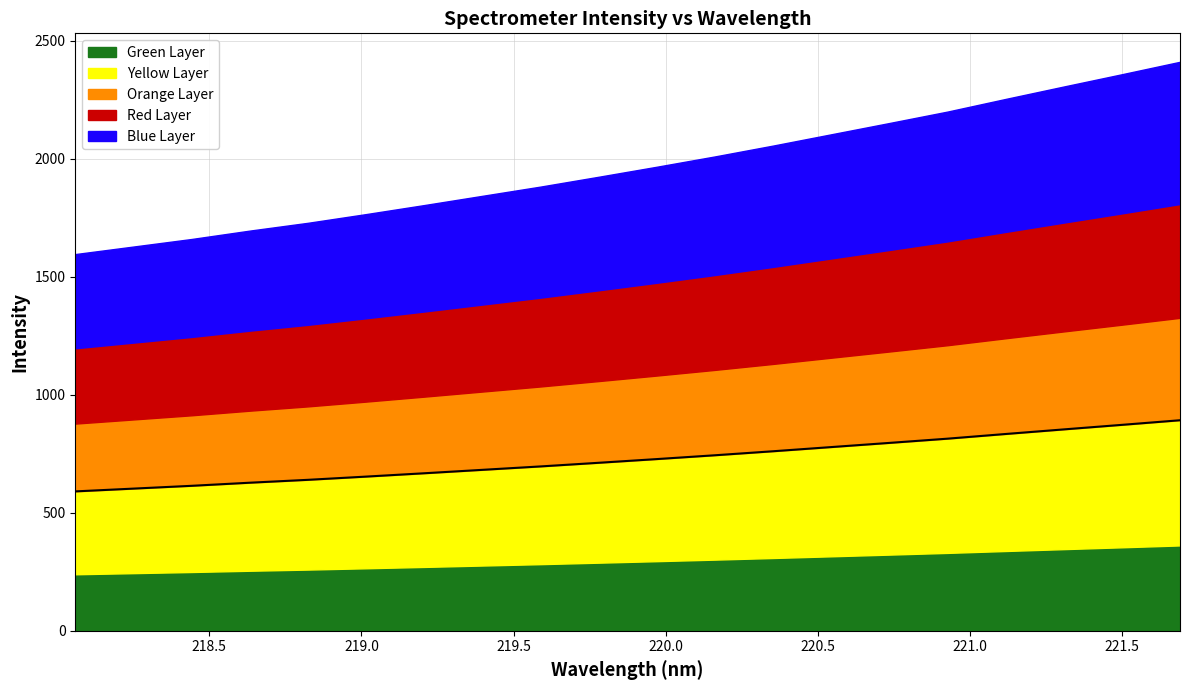

Which category has the lowest value across all series?

218.0596